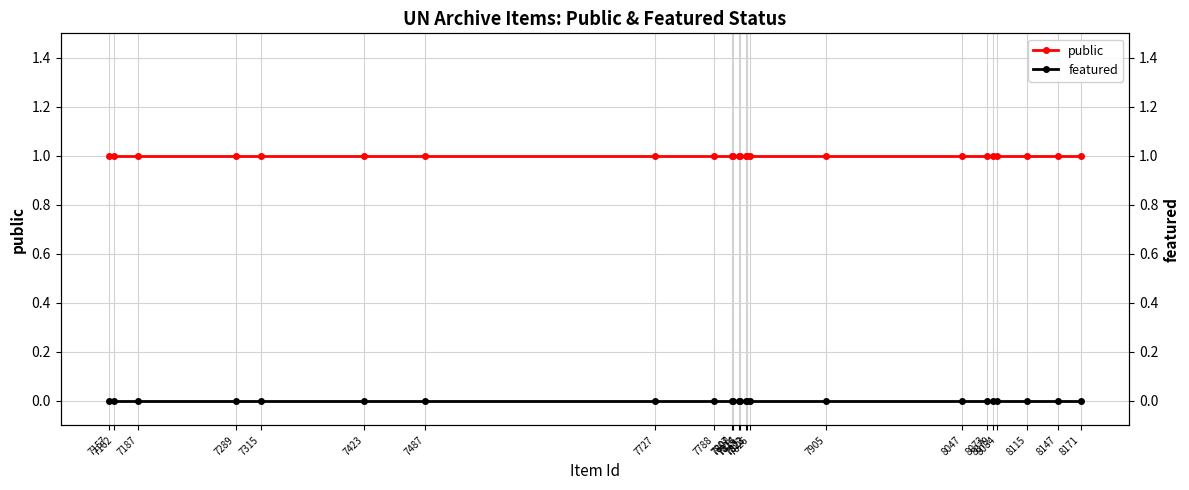

Reading left to right, transcribe all the data shown in this chart.

public: 7157=1	7162=1	7187=1	7289=1	7315=1	7423=1	7487=1	7727=1	7788=1	7807=1	7808=1	7814=1	7815=1	7822=1	7823=1	7826=1	7905=1	8047=1	8073=1	8079=1	8084=1	8115=1	8147=1	8171=1
featured: 7157=0	7162=0	7187=0	7289=0	7315=0	7423=0	7487=0	7727=0	7788=0	7807=0	7808=0	7814=0	7815=0	7822=0	7823=0	7826=0	7905=0	8047=0	8073=0	8079=0	8084=0	8115=0	8147=0	8171=0